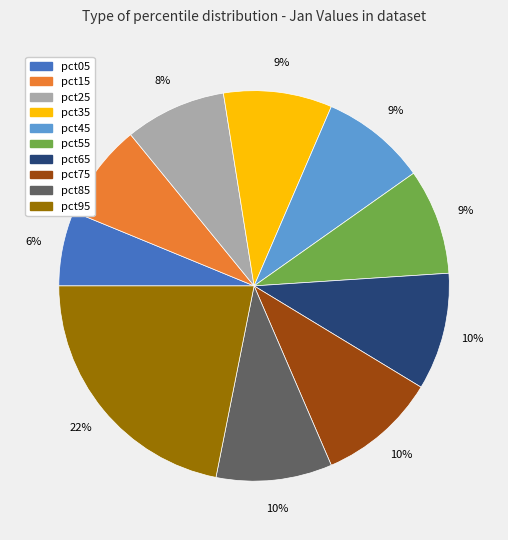

Do pct45 and pct85 together represent more than half of the pie?

No